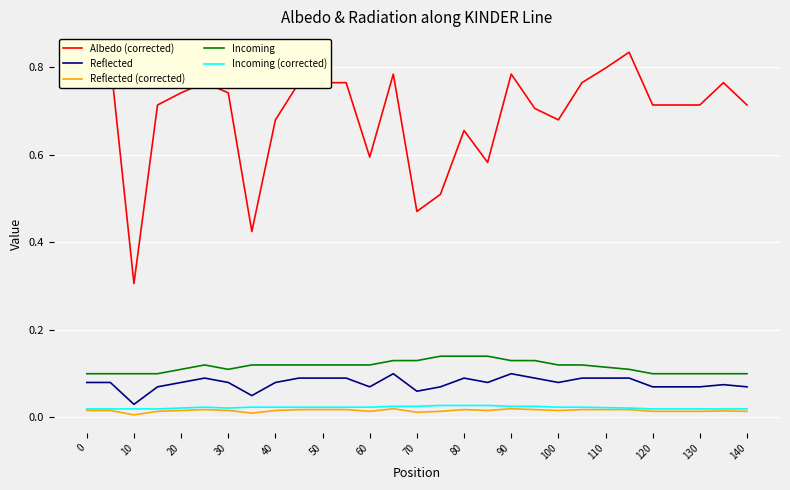

True or false: Incoming (corrected) has more than 0 interior local peaks.

True